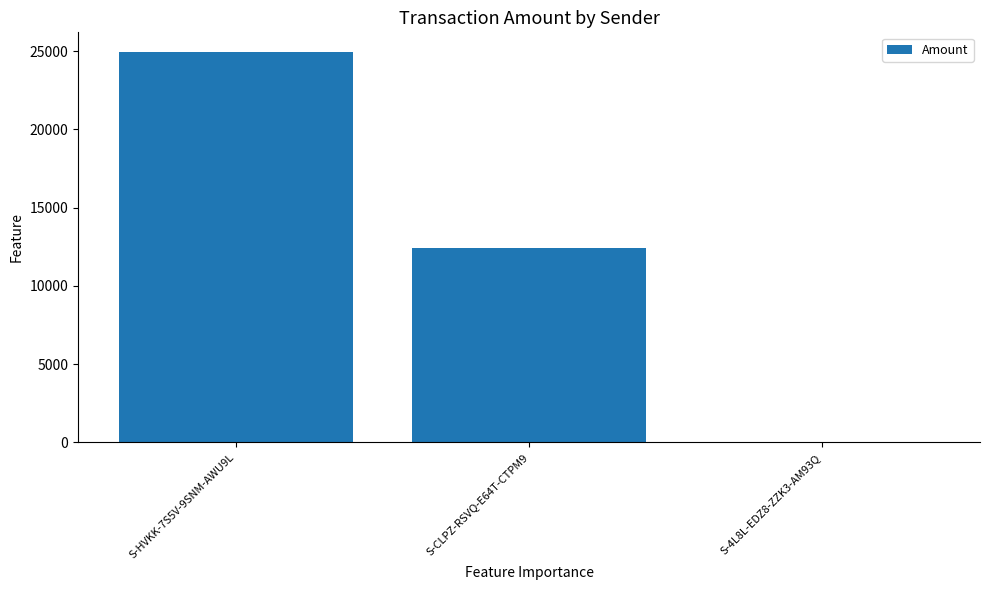

What is the change in value from S-HVKK-7S5V-9SNM-AWU9L to S-4L8L-EDZ8-ZZK3-AM93Q?

-24949